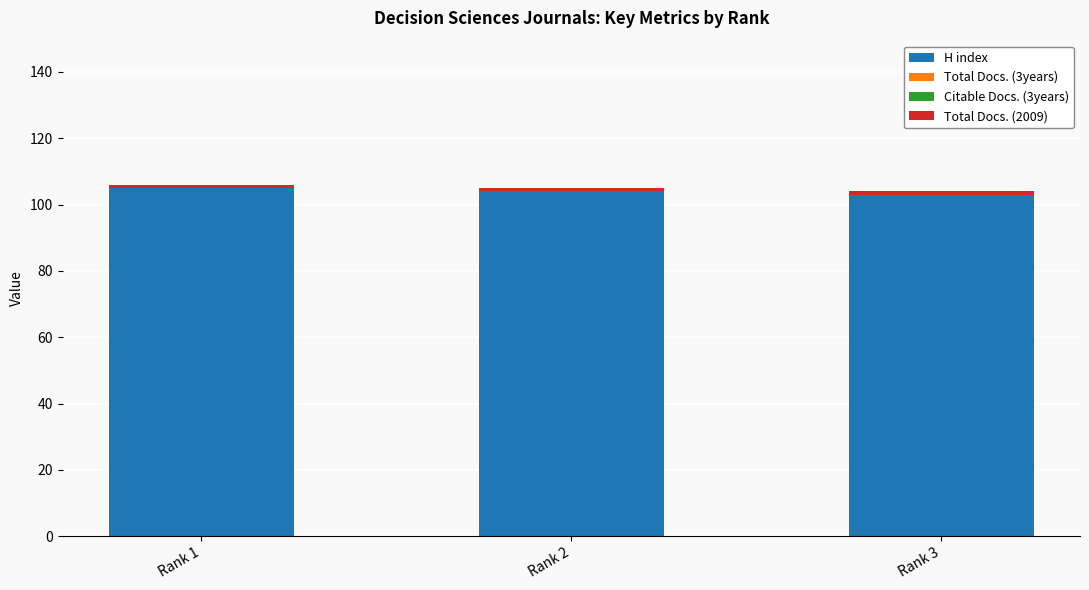

What is the highest value of the H index series?

105